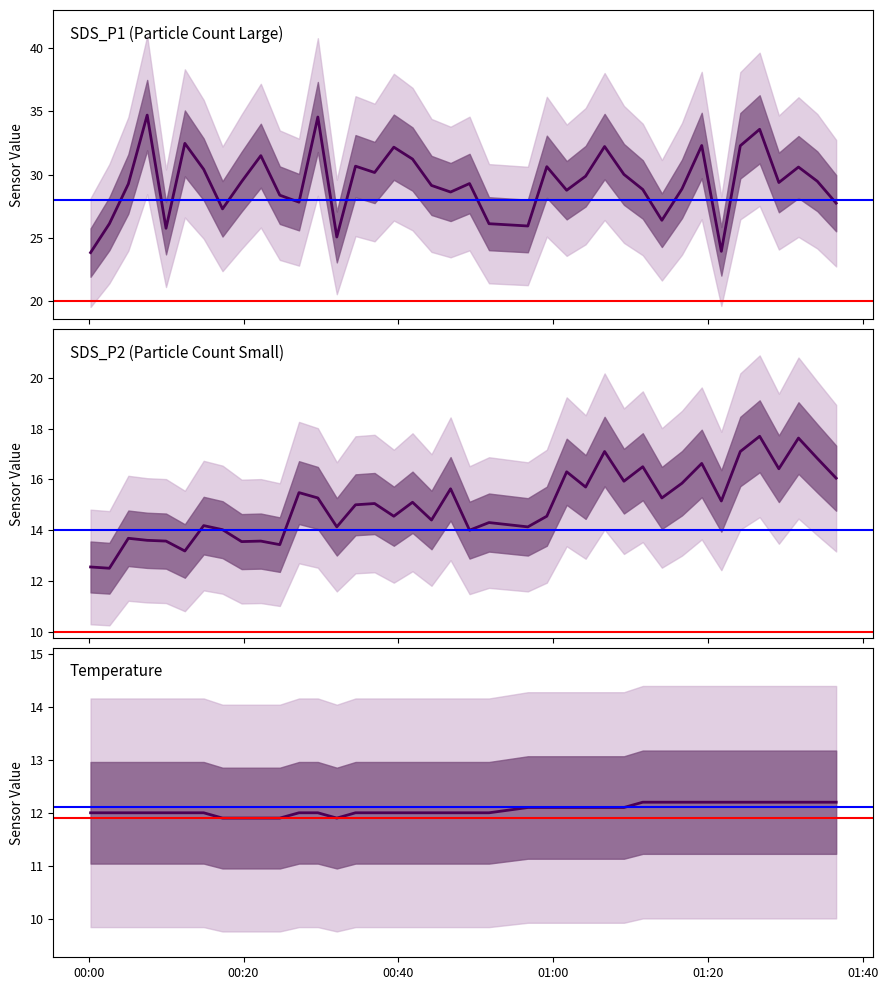

Is it true that SDS_P1 equals 15.2 at 2021/11/19 01:11:35?

False